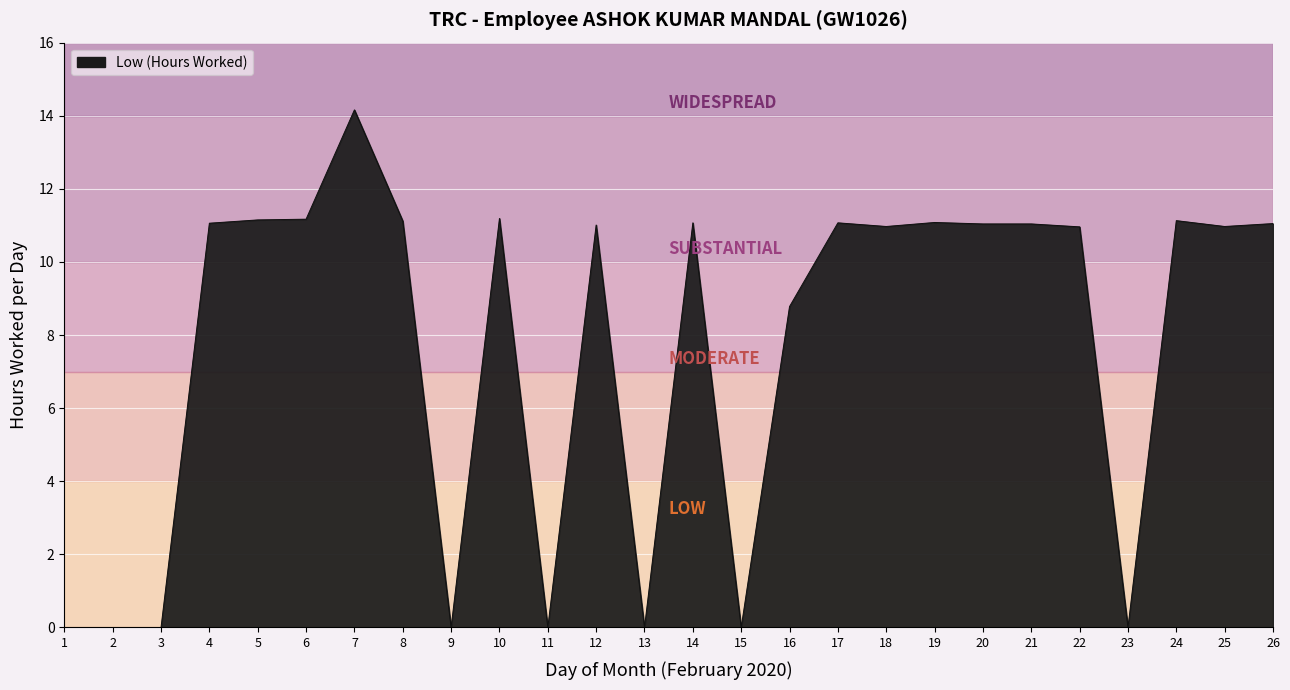

What is the greatest value displayed?

14.2